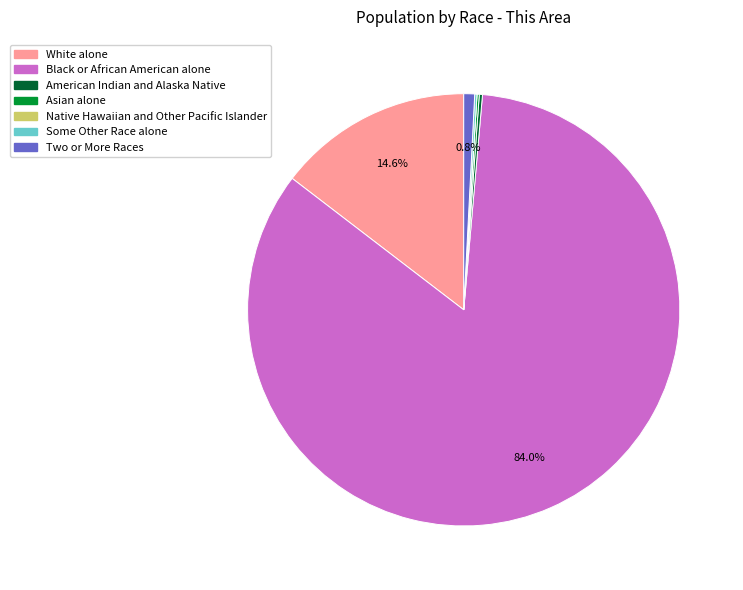

To the nearest percent, what is the difference between the largest and smallest slice percentages?

84%